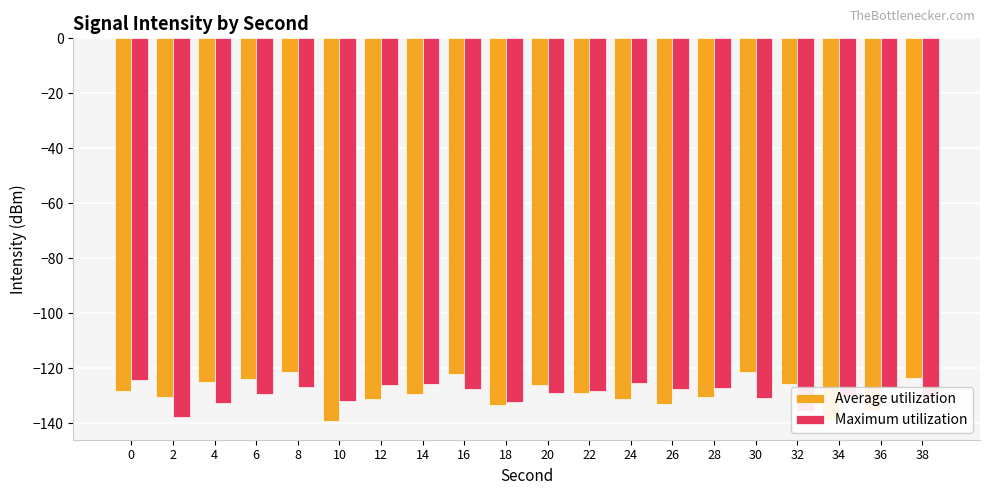

At 16, list the series in order from largest to smallest.

Average utilization, Maximum utilization